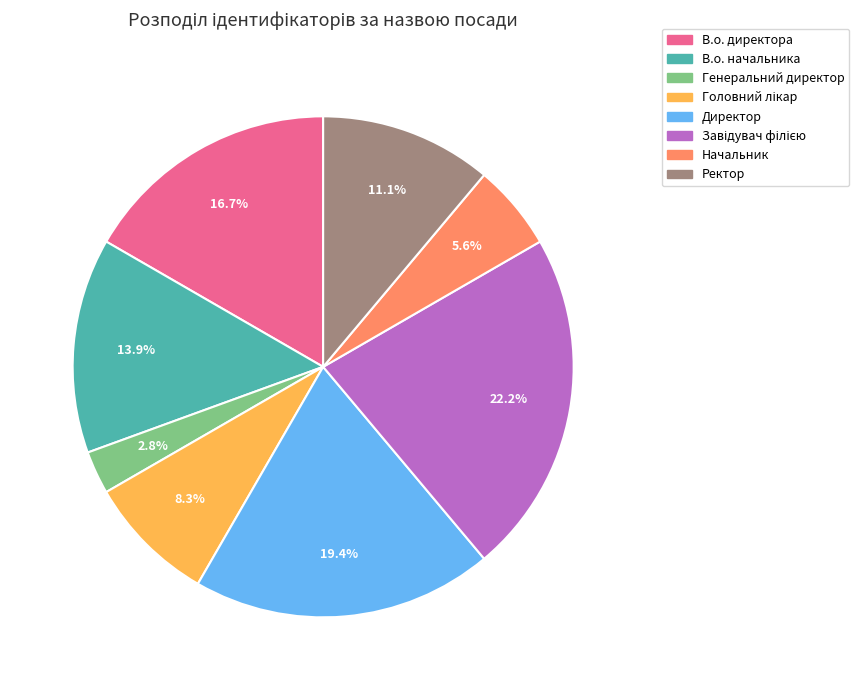

What percentage is NOT represented by В.о. директора?

83.3%